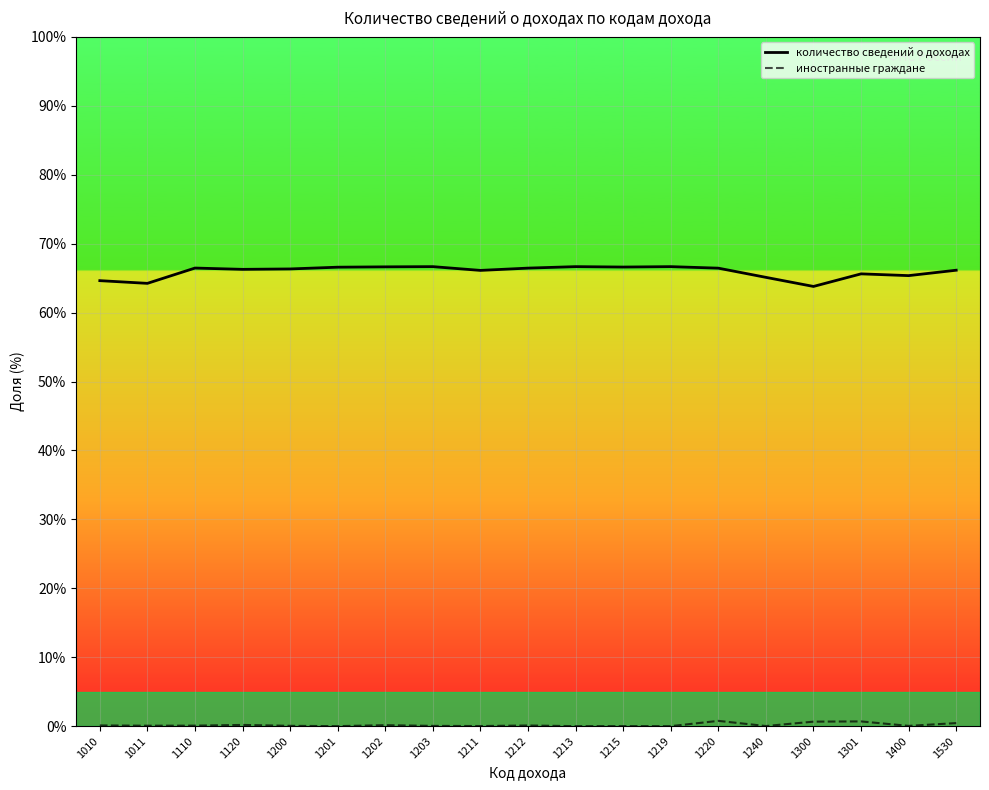

What is the value of the иностранные граждане point at the 19th from the left?

0.4